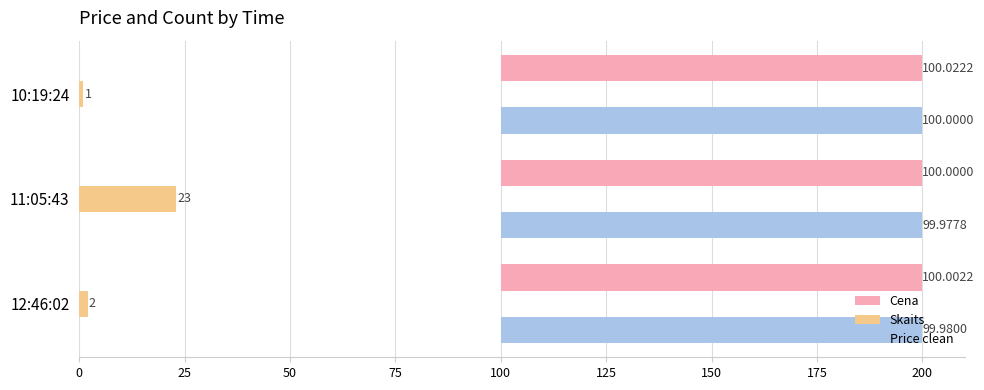

How many bars are there in each group?

3